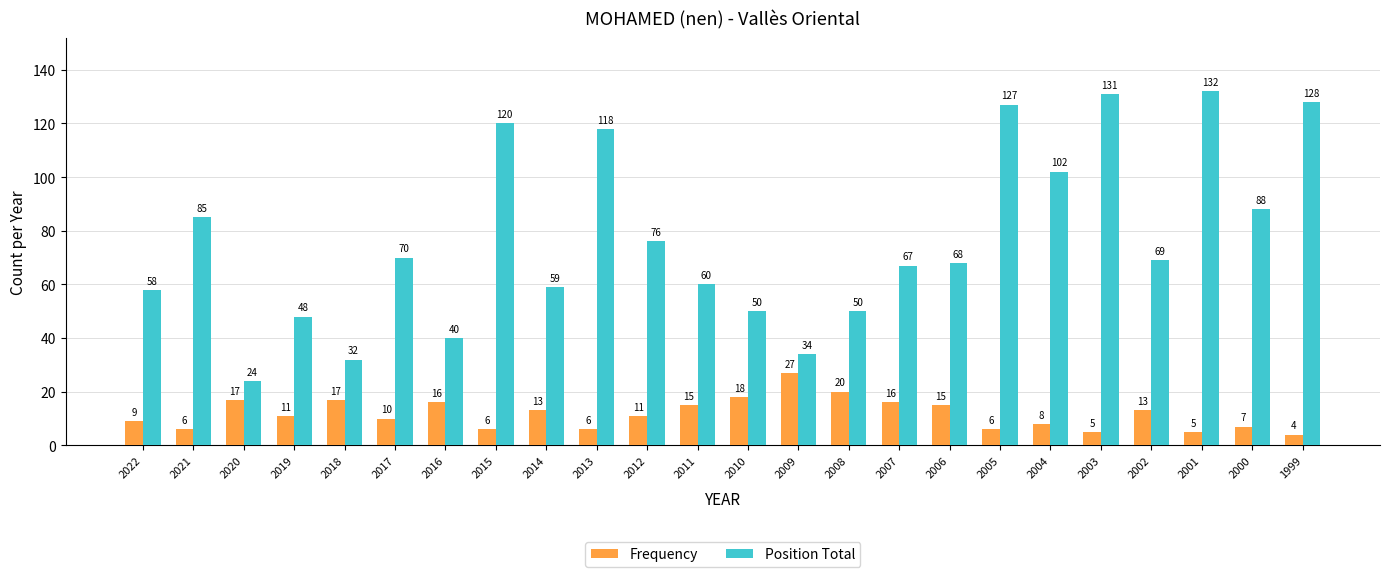

Is it true that Position Total equals 34 at 2009?

True